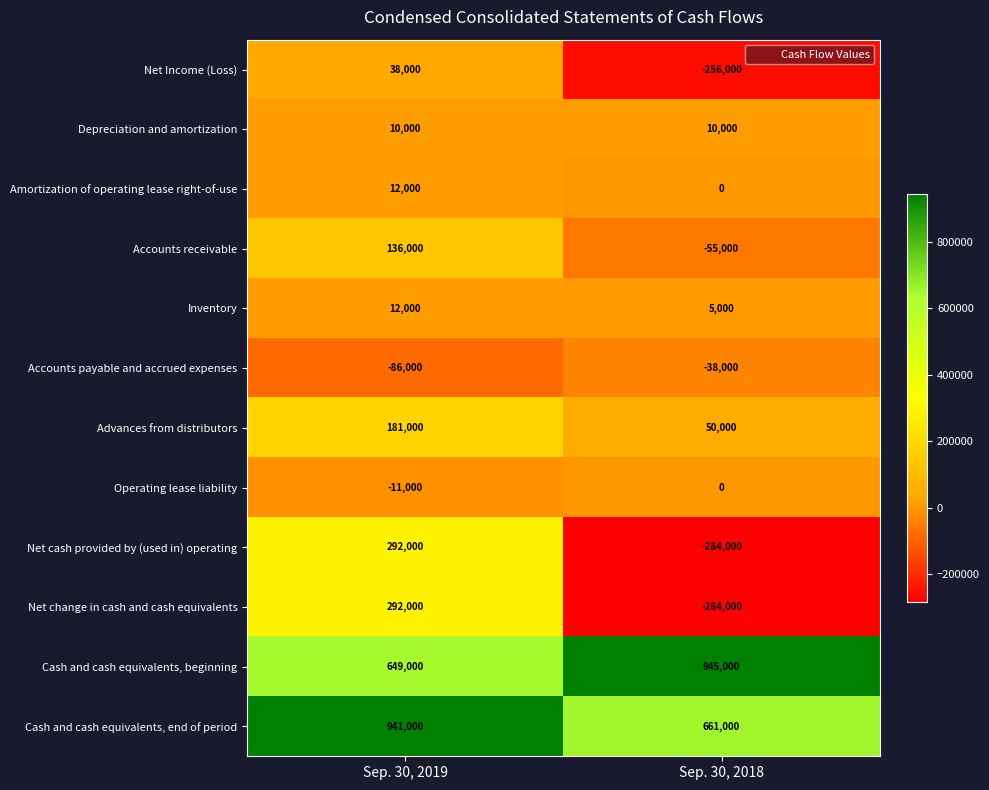

What value does the Depreciation and amortization series have at Sep. 30, 2019?

10000